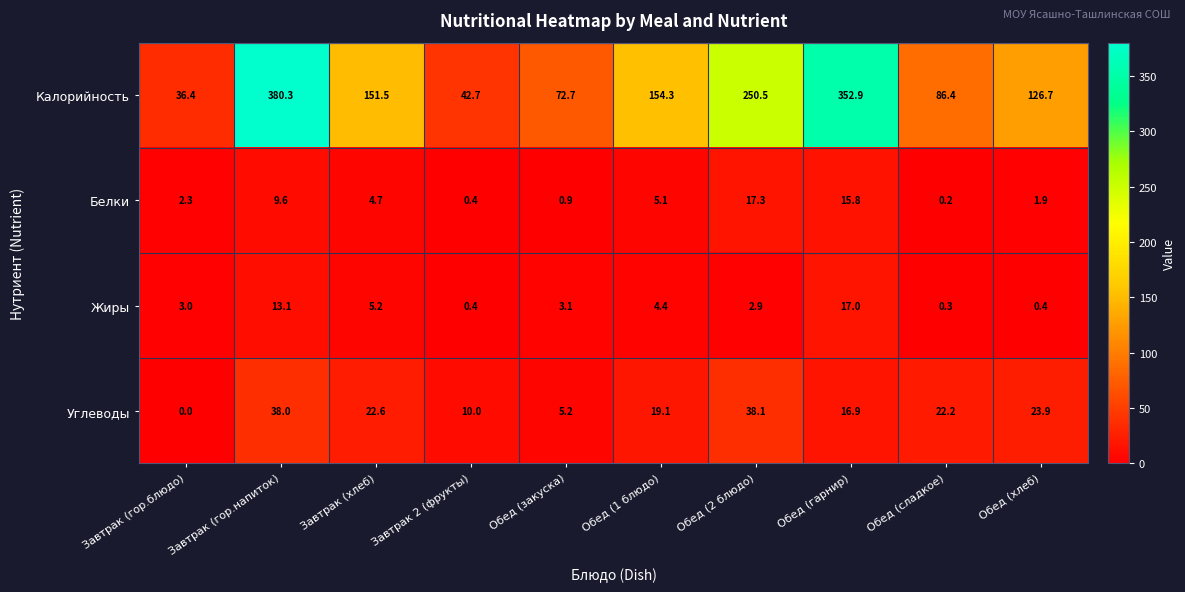

What is the difference between the highest and lowest values at Обед (1 блюдо)?

149.9